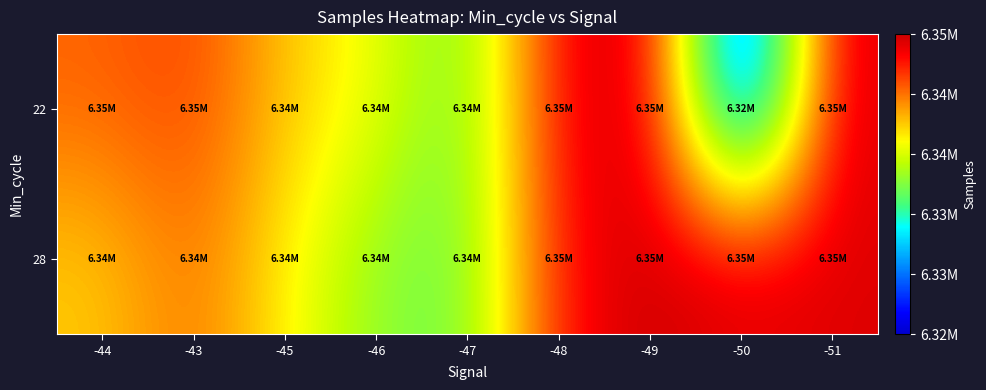

At -43, list the series in order from largest to smallest.

22, 28